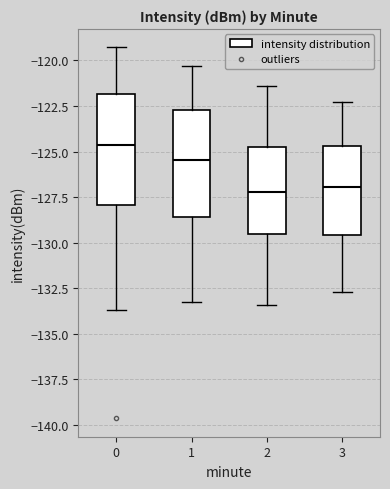

Where is the lower edge of the box at x = 3 on the y-axis? The values are not printed on the chart, so give them approximately, as read against the axis.

-129.5